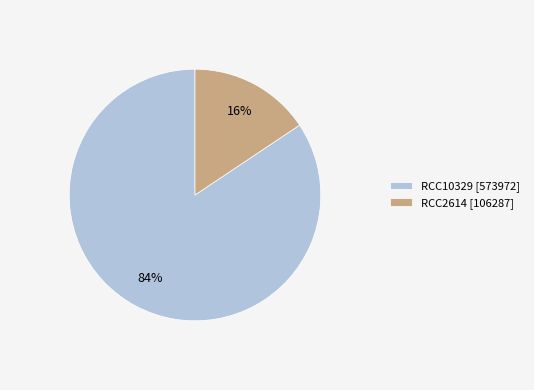

Between RCC2614 [106287] and RCC10329 [573972], which is larger?

RCC10329 [573972]